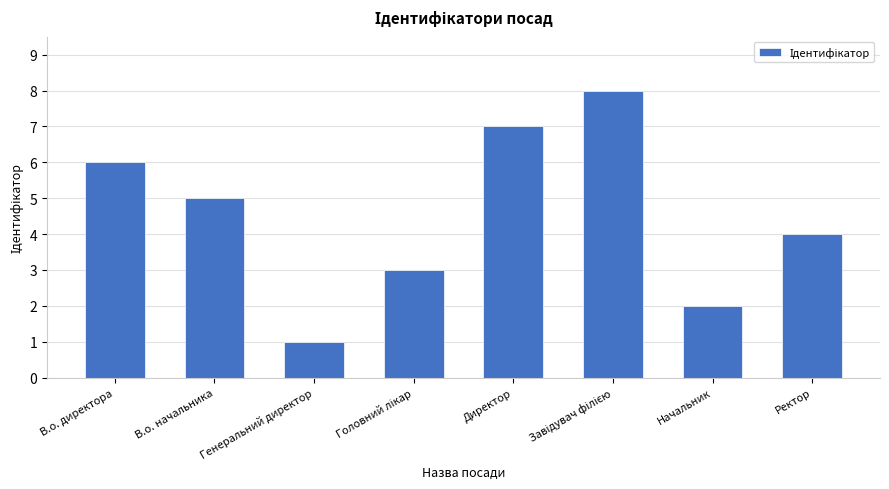

What is the difference between the values at Директор and Генеральний директор?

6